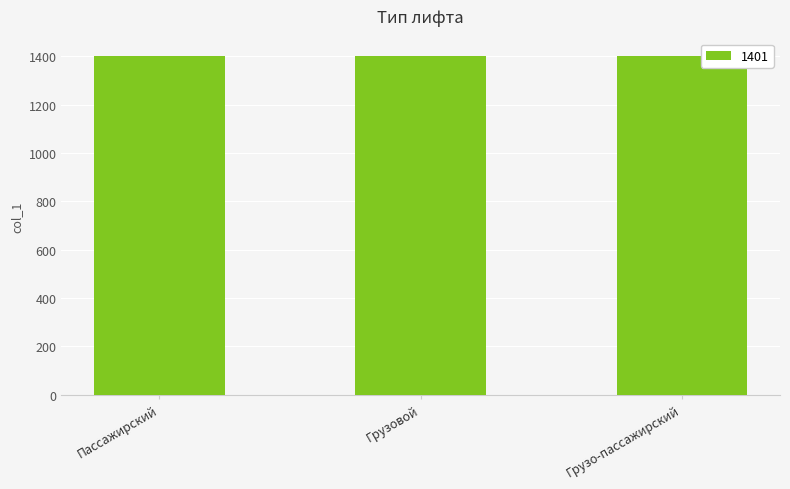

How many bars are there in total?

3